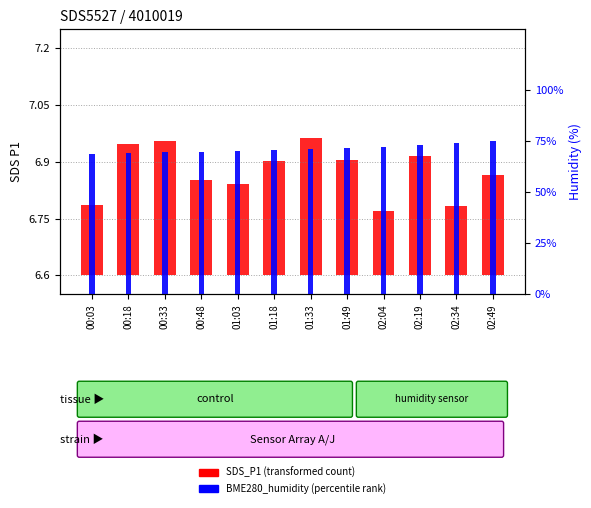

What is the difference between the second highest and minimum values in the BME280_humidity (percentile rank) series?

5.2